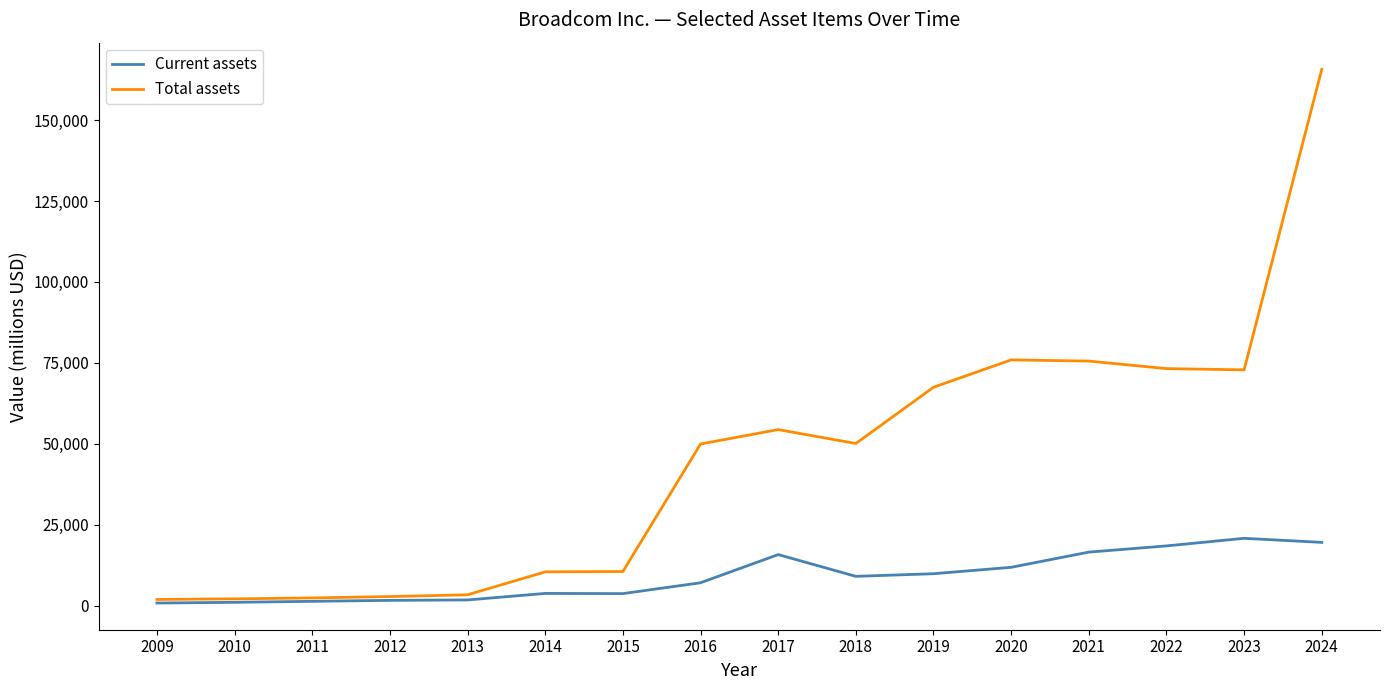

The value of Current assets at 2024 is 19595. True or false?

True